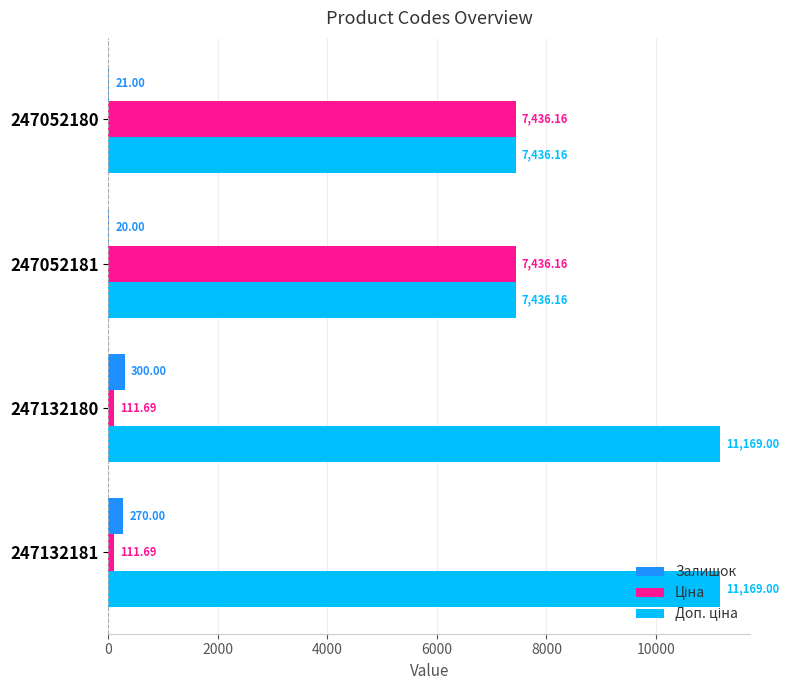

What is the total value across all series at 247132181?

11550.7